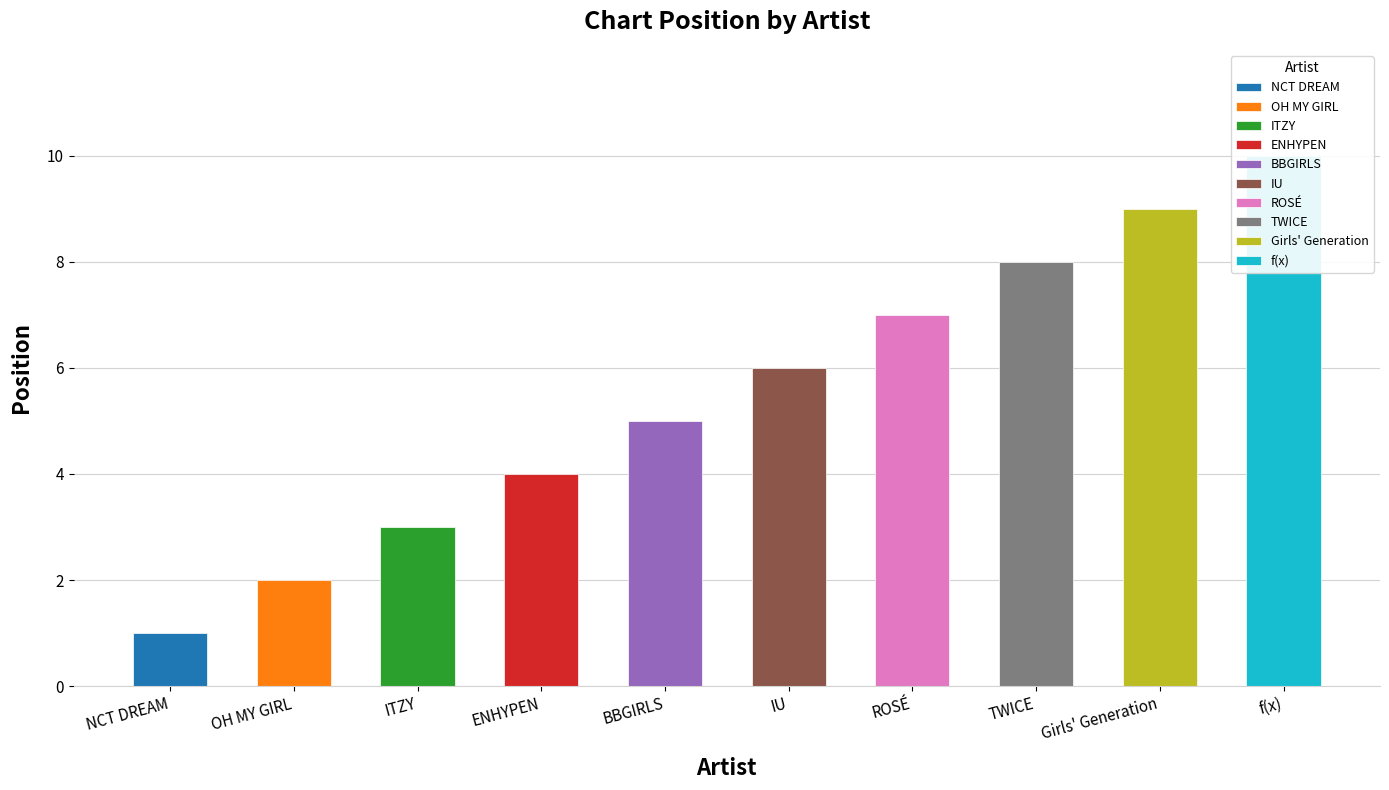

Is it true that the value at TWICE is 8?

True